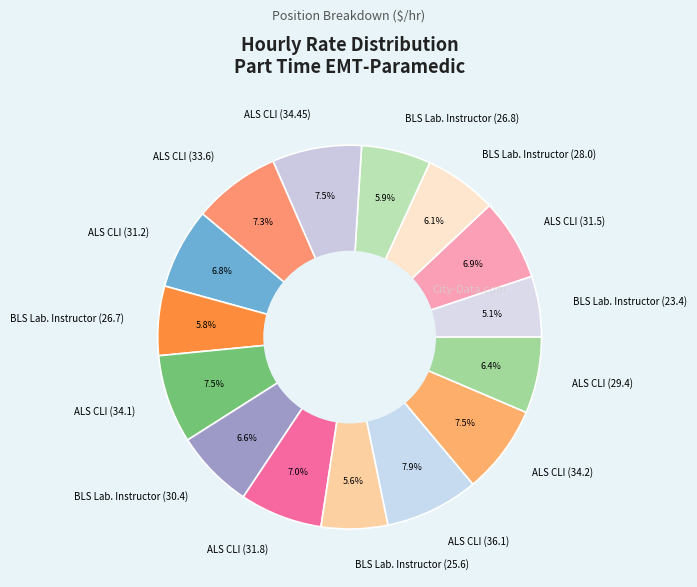

To the nearest percent, what is the average slice percentage?

7%